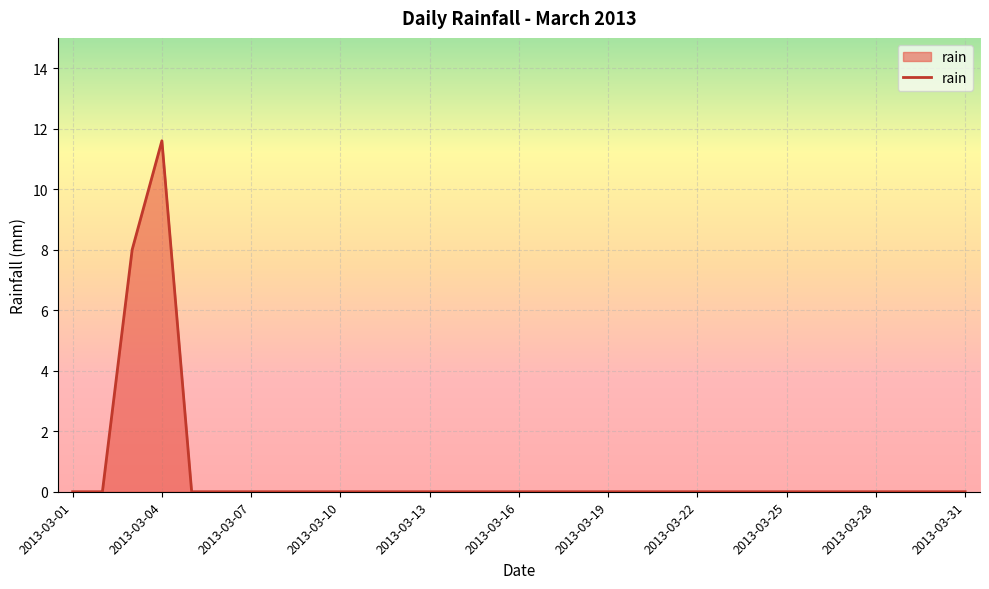

What is the average value?

0.6